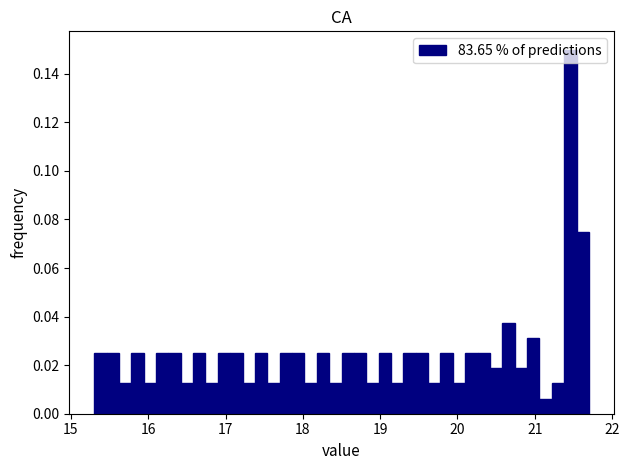

Read against the x-axis, roughly where is the centre of the tallest bar?

21.5